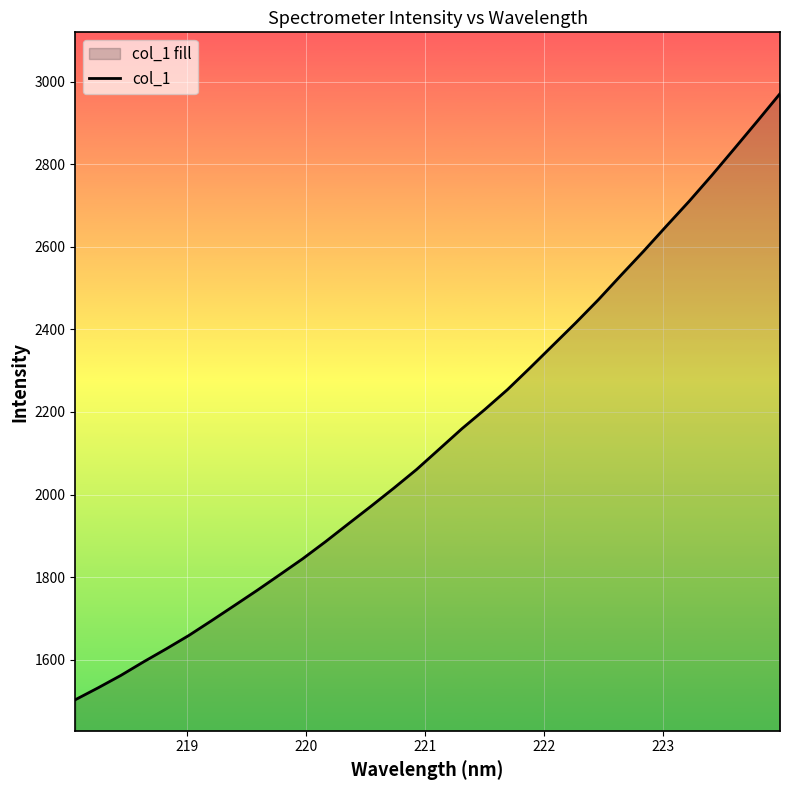

What is the smallest value displayed?

1503.0